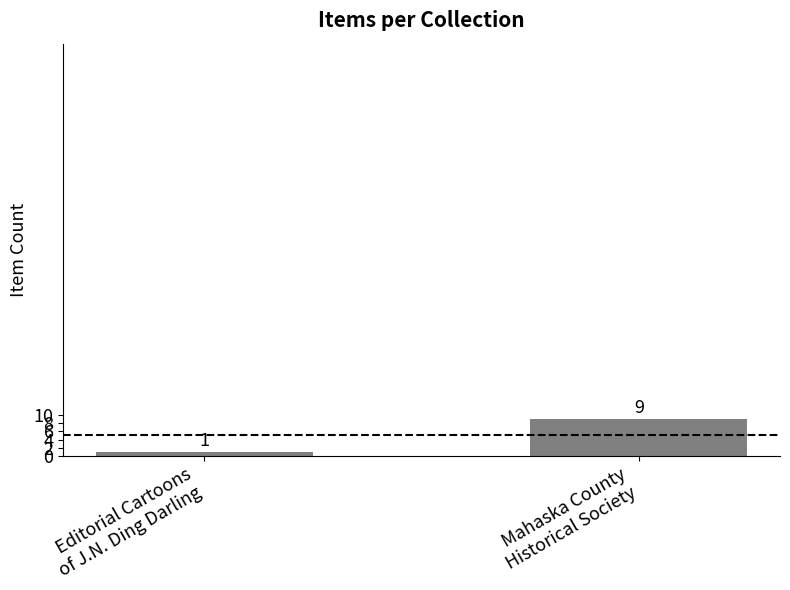

How many values are below 9?

1